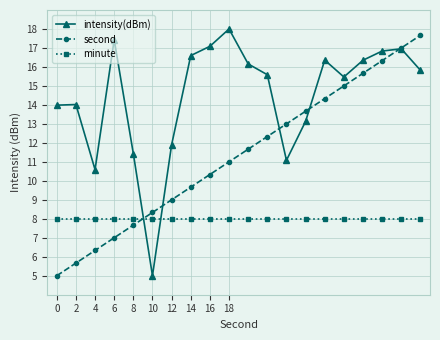

Which series has the largest total across all categories?

intensity(dBm)